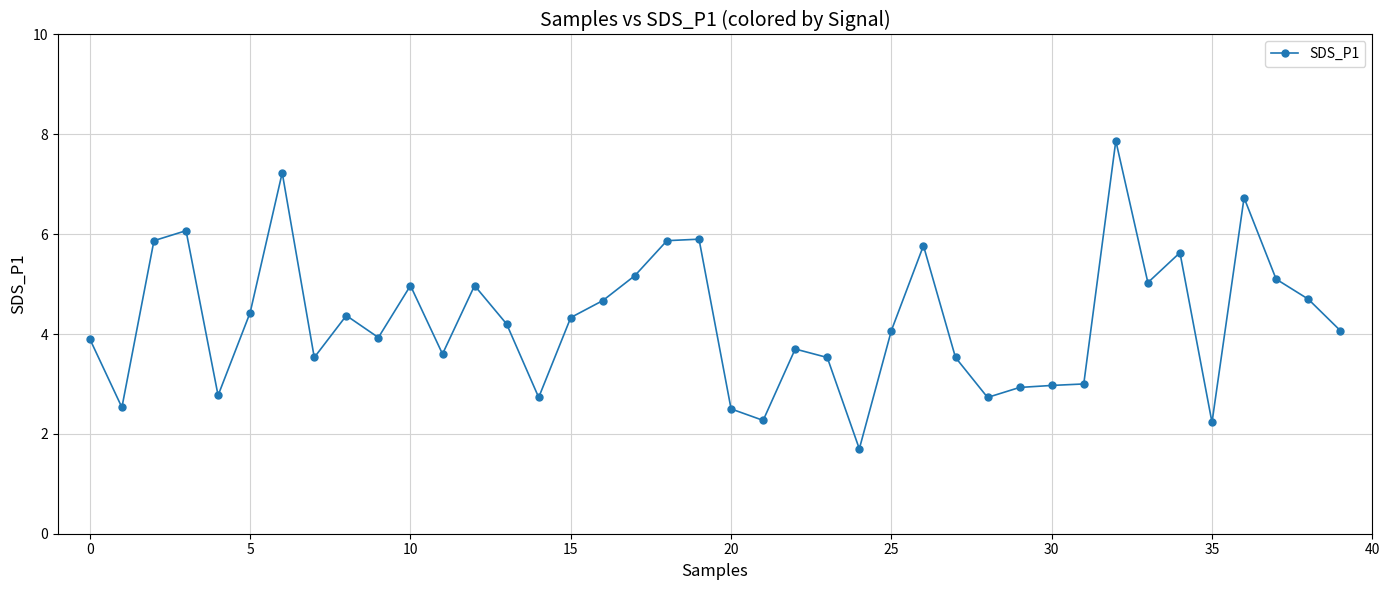

What is the sum of all values?

171.1